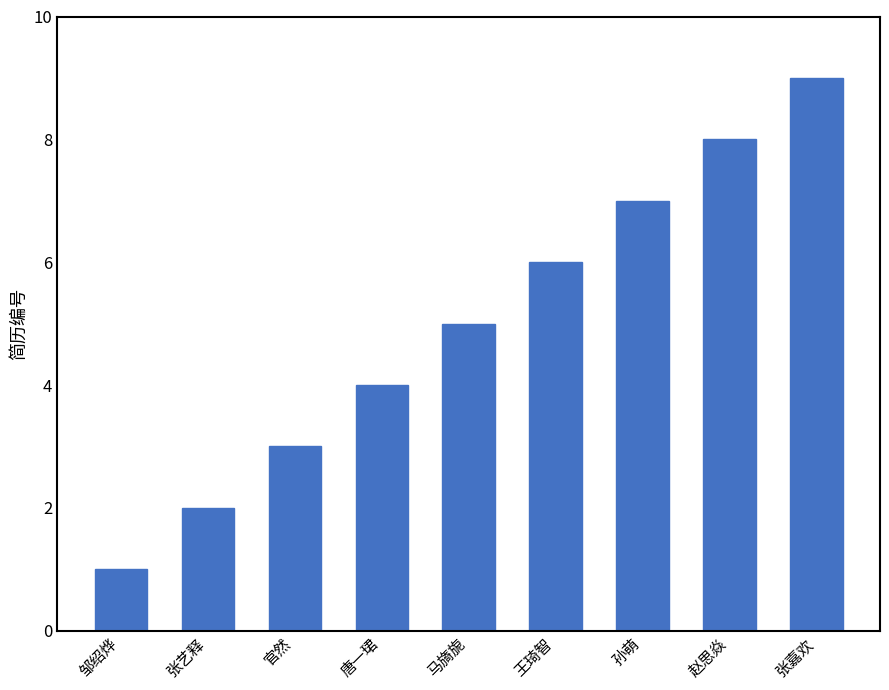

Read the value at 张艺释.

2